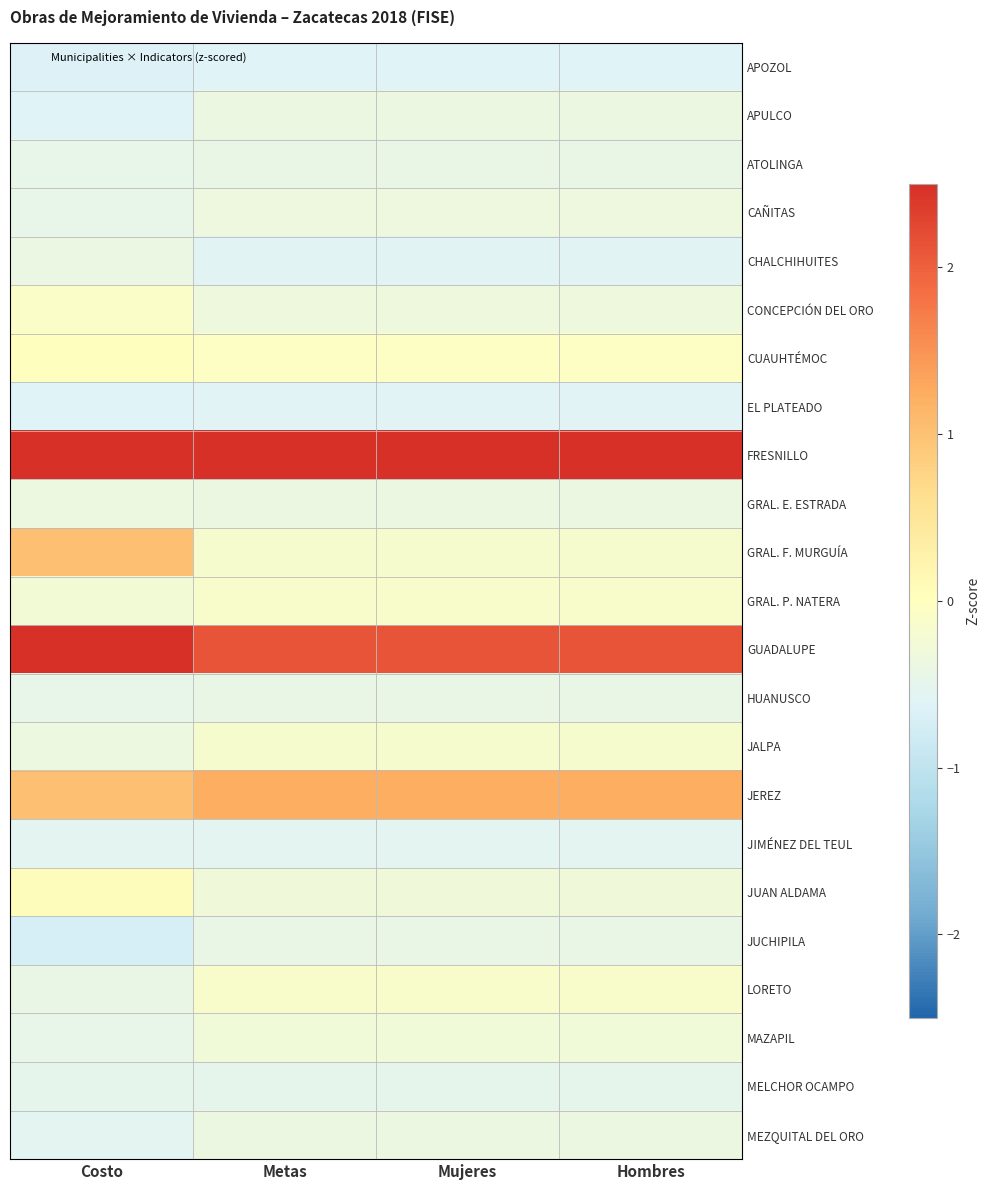

Between Costo and Hombres, which is larger?

Hombres